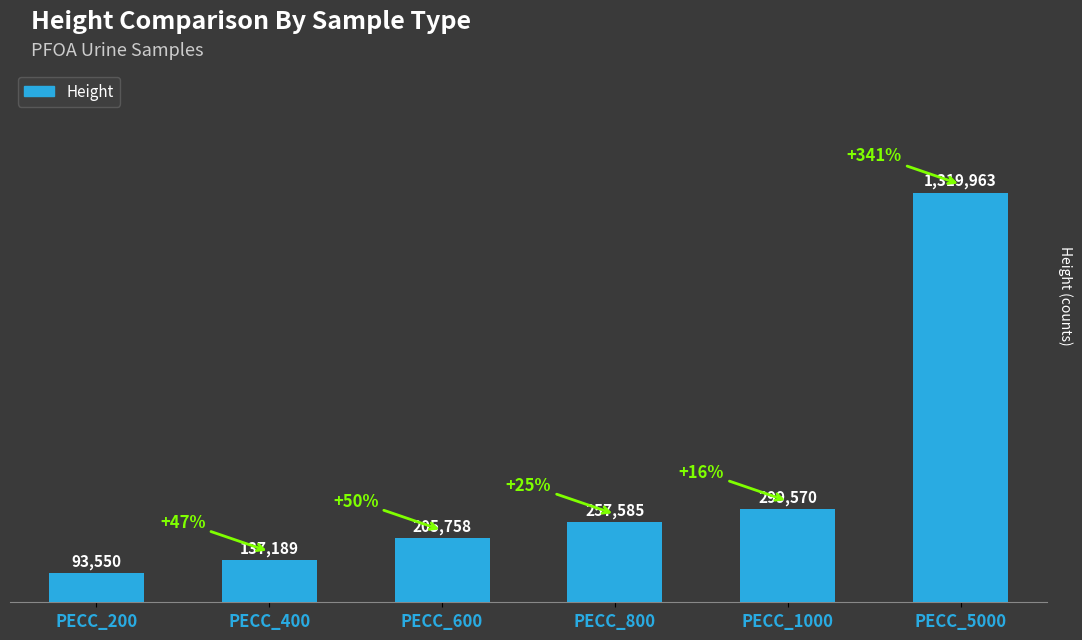

Reading left to right, what are all the values shown in this chart?

PECC_200=93550	PECC_400=137189	PECC_600=205758	PECC_800=257585	PECC_1000=299570	PECC_5000=1319963